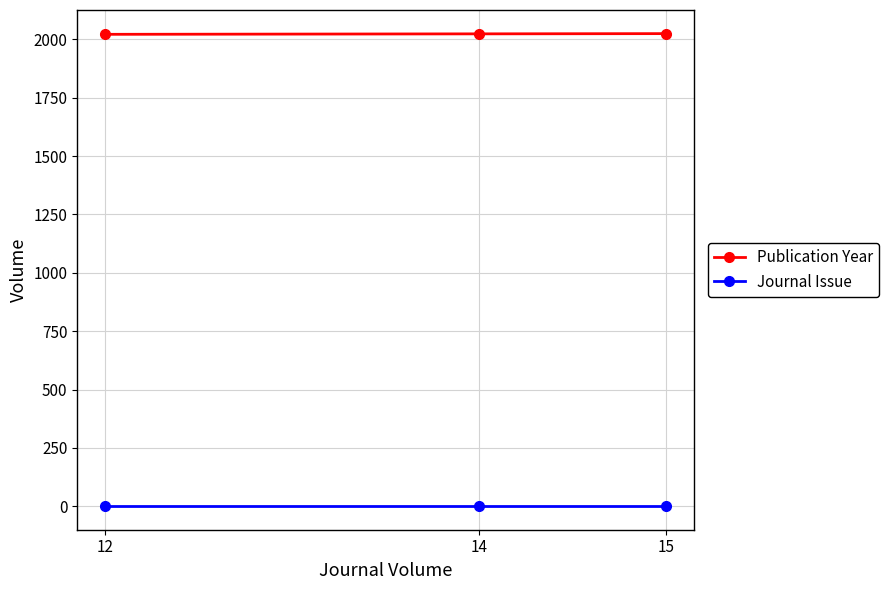

Is it true that Journal Issue equals 1 at 12?

True